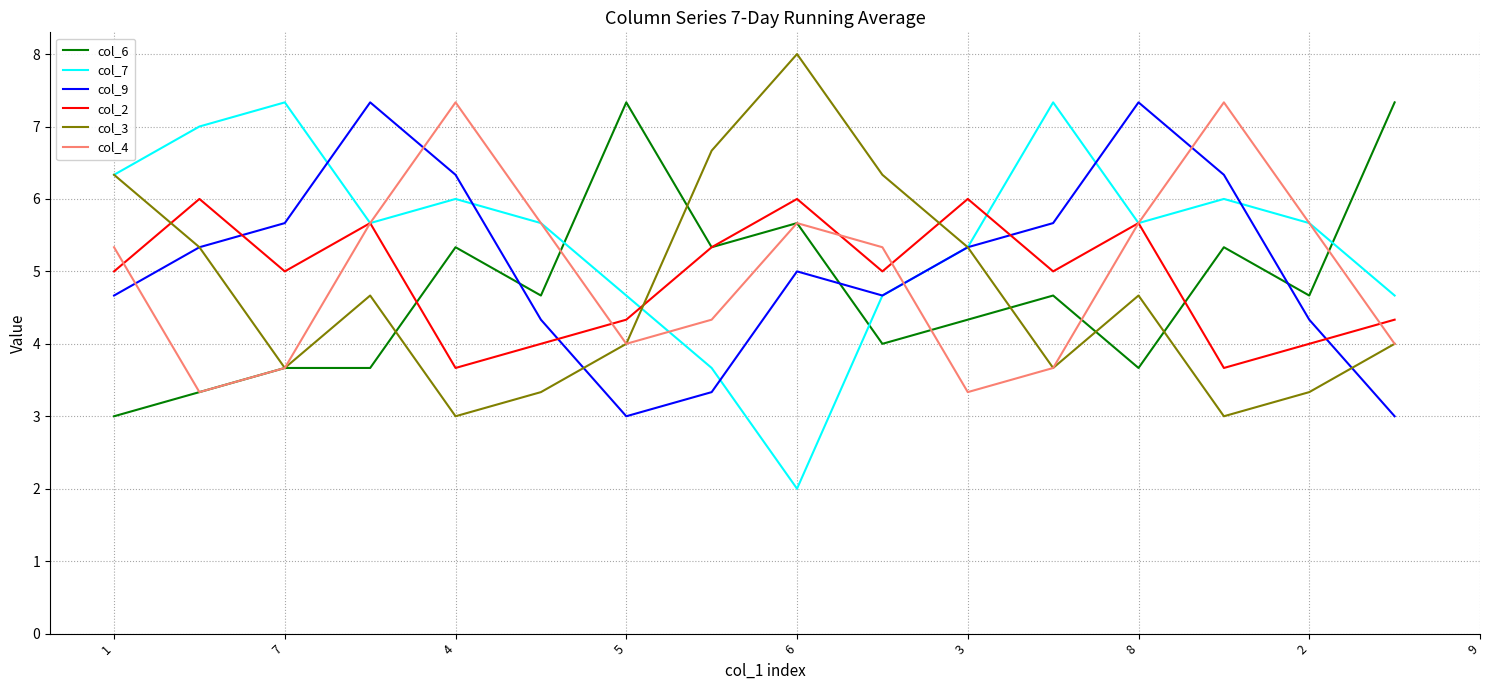

What is the smallest value displayed?

2.0